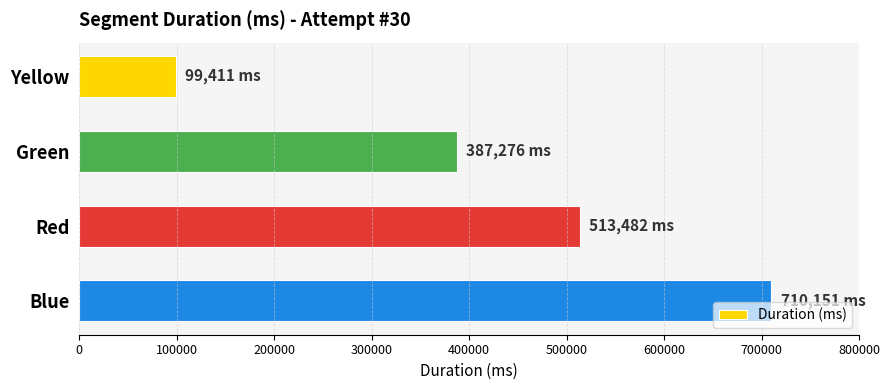

Reading top to bottom, extract all data points from this chart.

Yellow=99411	Green=387276	Red=513482	Blue=710151